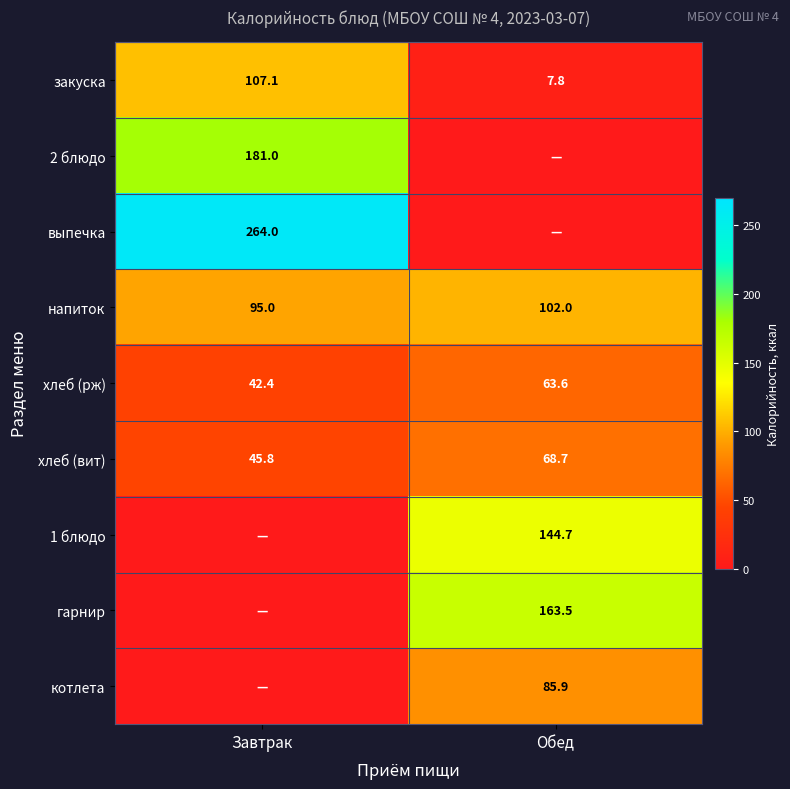

What is the difference between the maximum and minimum values in the напиток series?

7.0